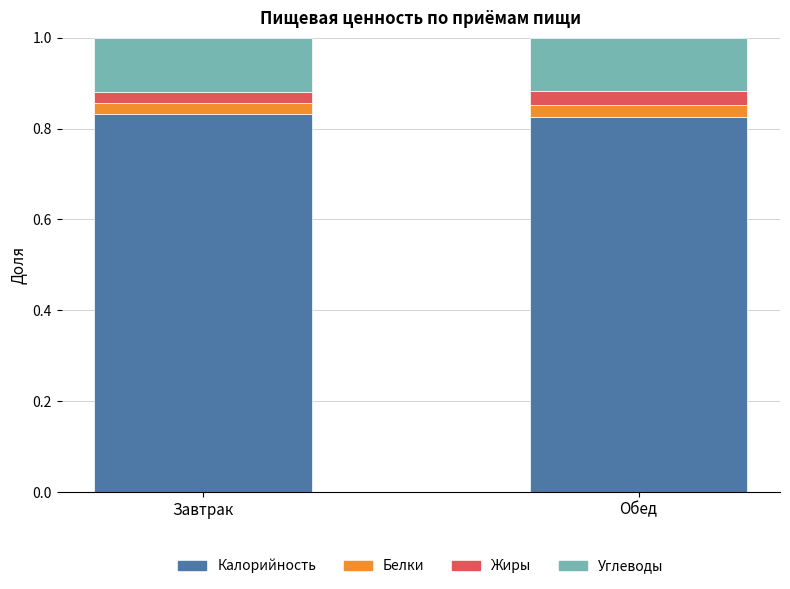

How many distinct data groups are displayed?

4